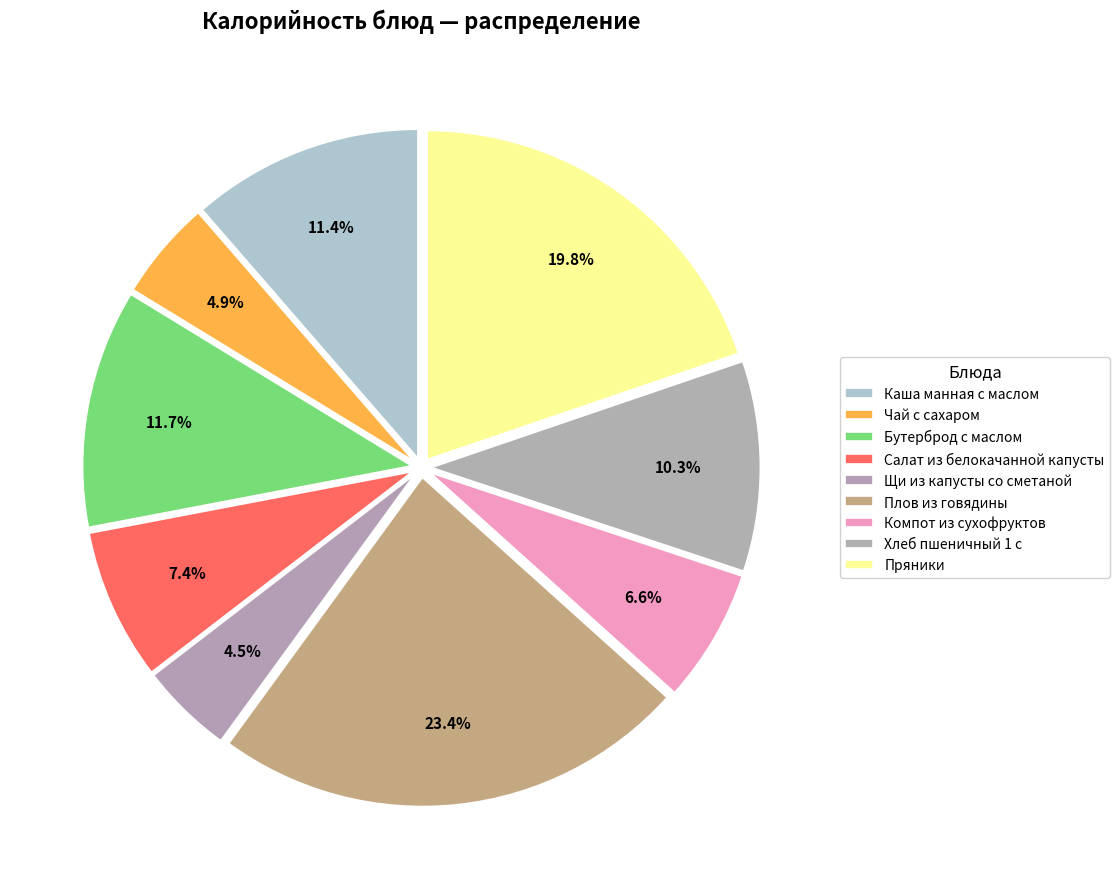

Is there any slice that represents more than half of the pie?

No